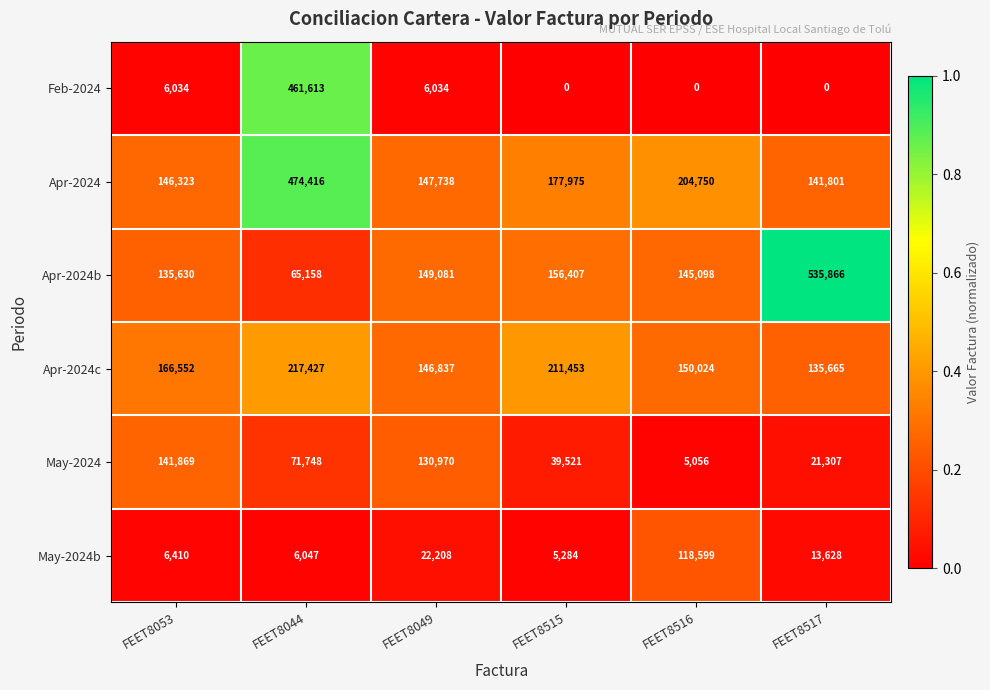

Which series has the widest spread of values?

Apr-2024b